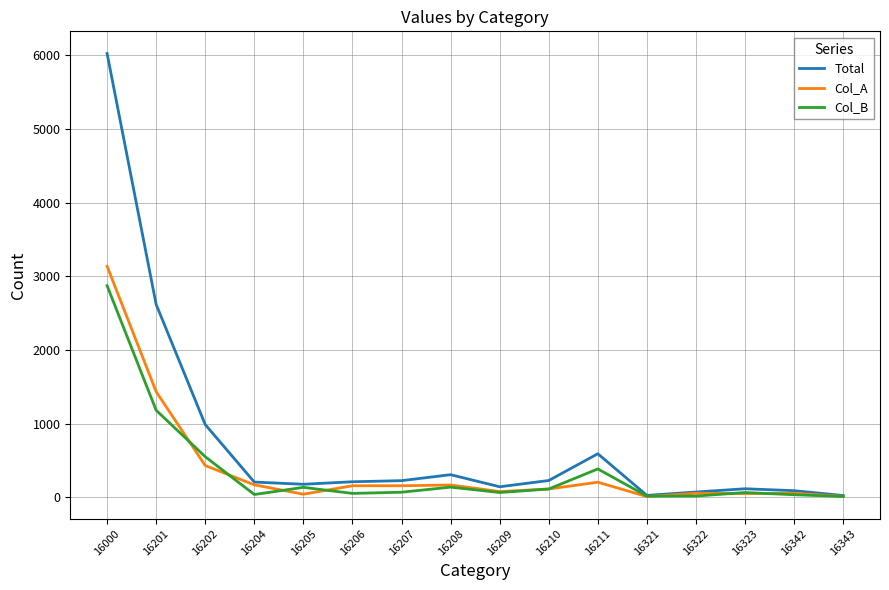

Which series has the largest total across all categories?

Total